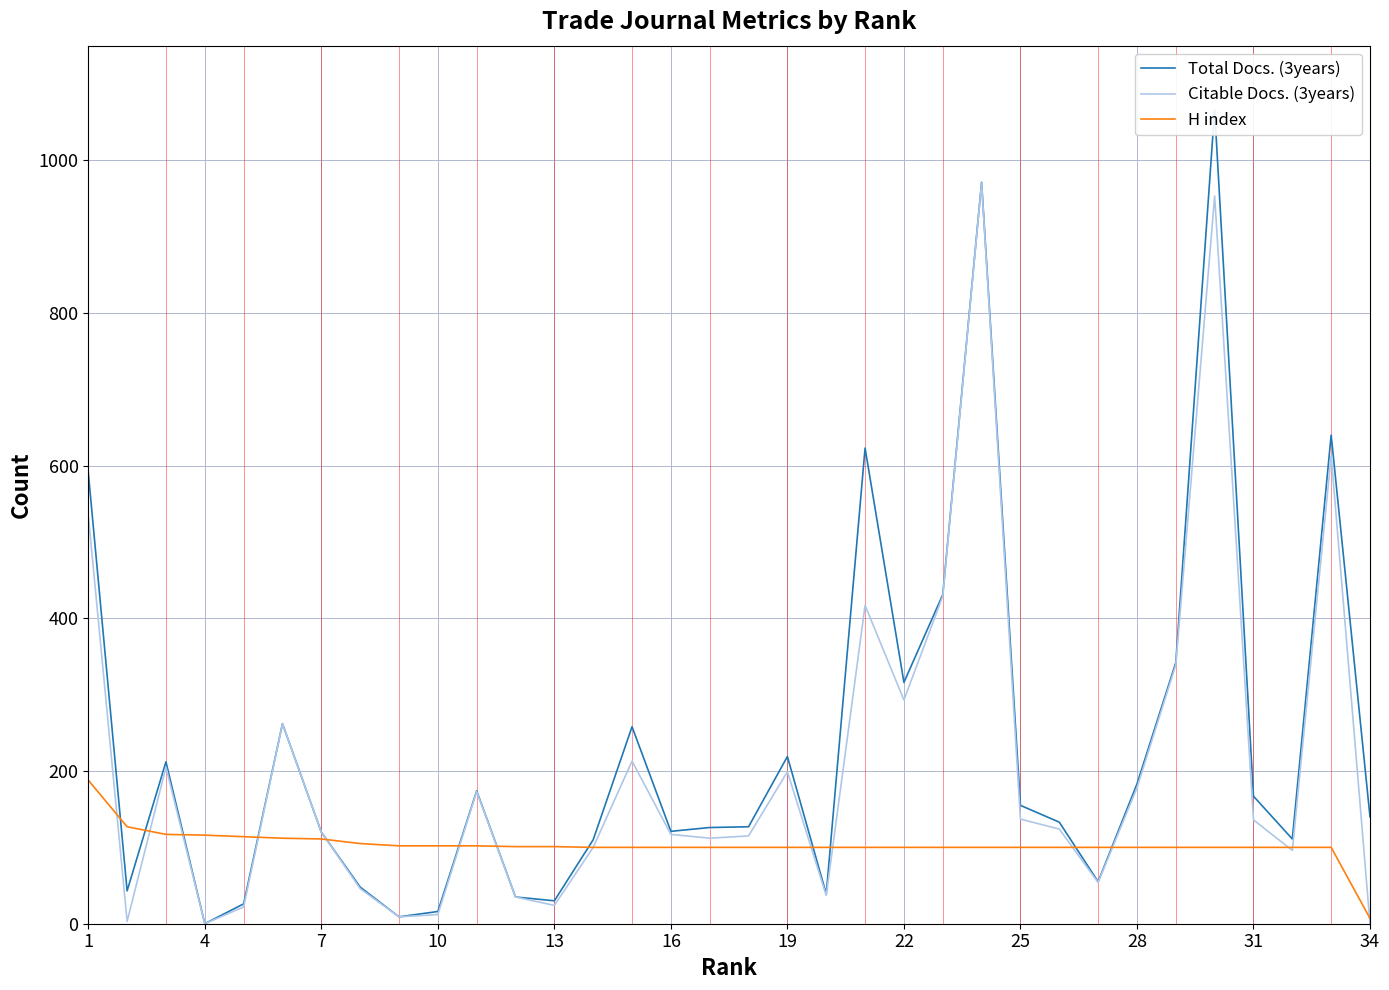

At which label does Total Docs. (3years) first exceed 140?

1